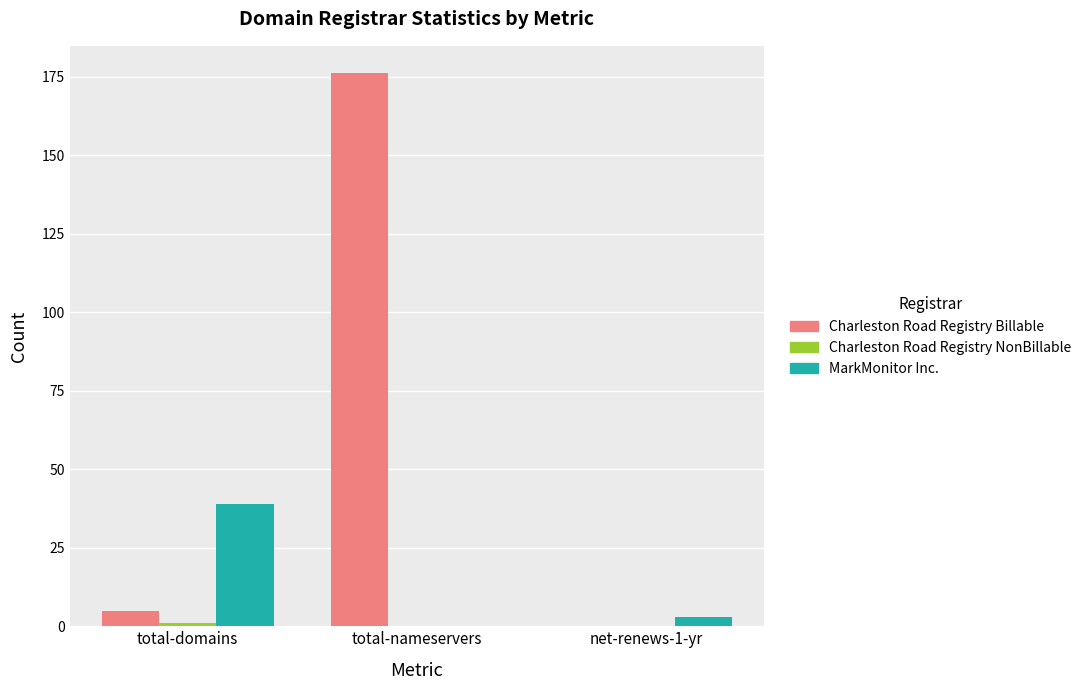

Count the number of categories in the chart.

3